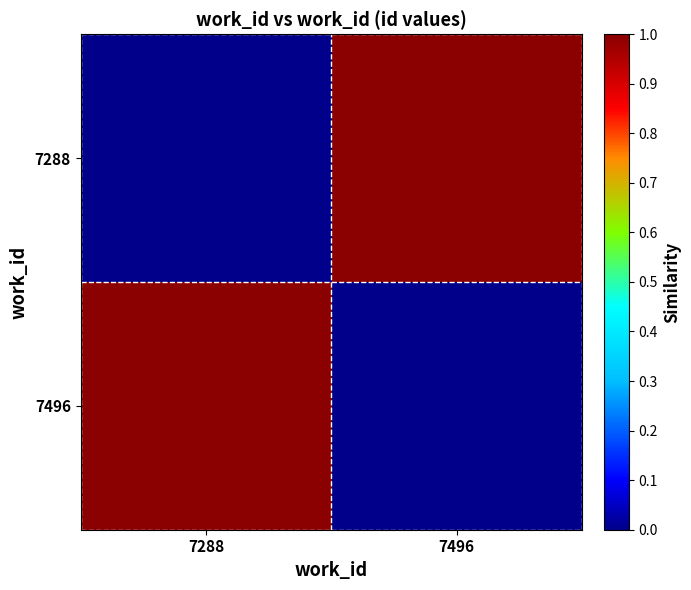

Which series has the largest range (max minus min)?

7288